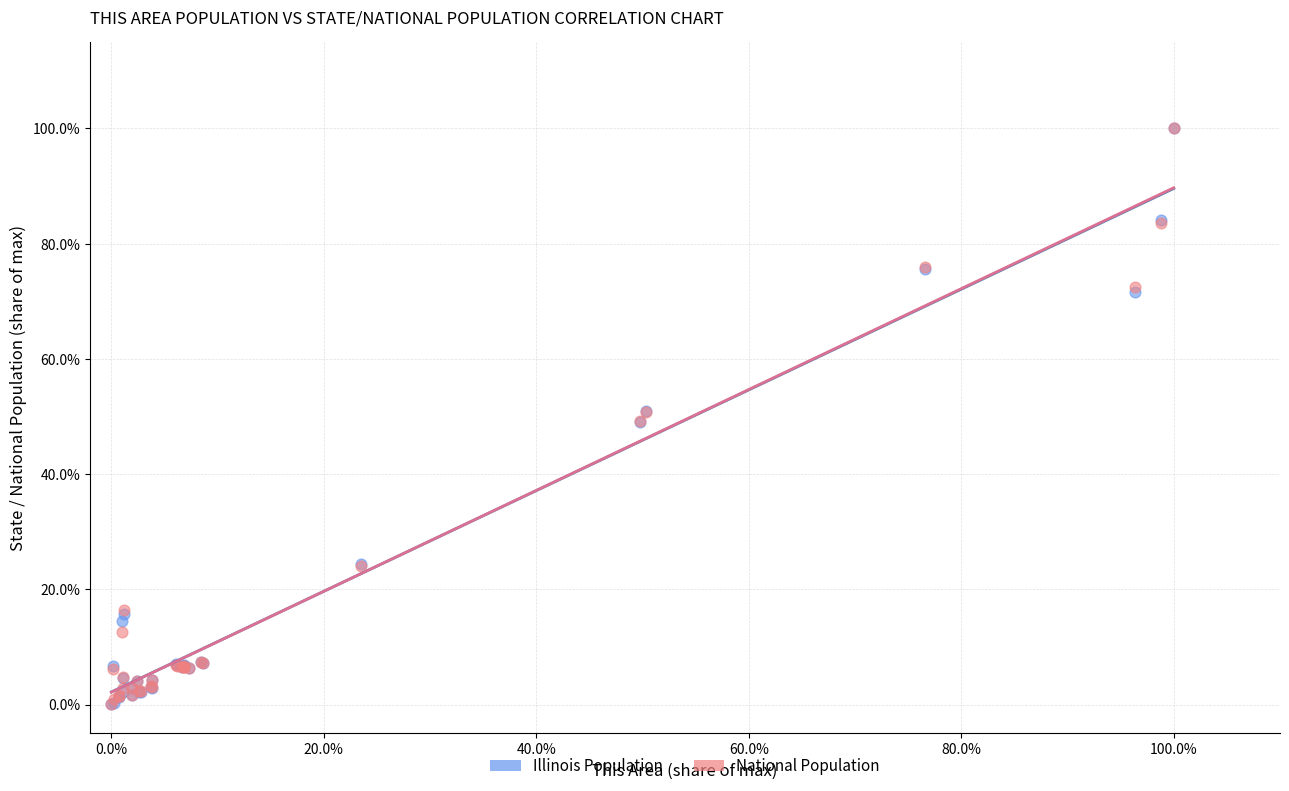

What are all the series names shown in the legend?

Illinois Population, National Population